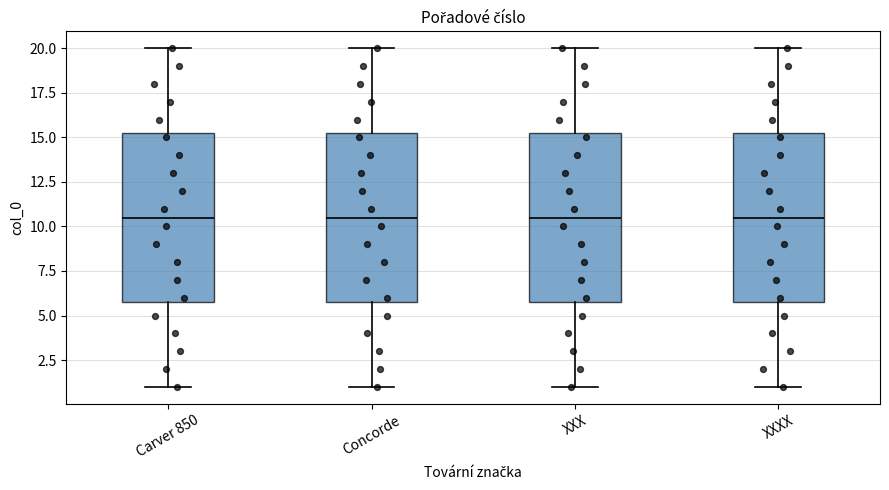

Where is the lower edge of the box for Concorde on the y-axis? The values are not printed on the chart, so give them approximately, as read against the axis.

6.0